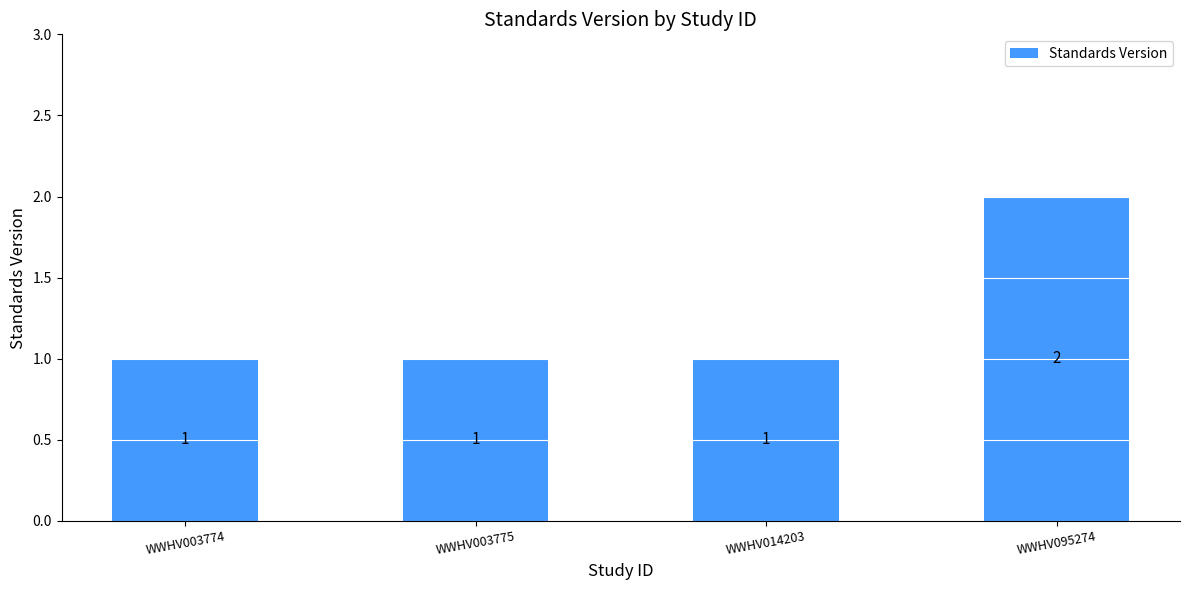

At which category does the chart reach its peak across all series?

WWHV095274